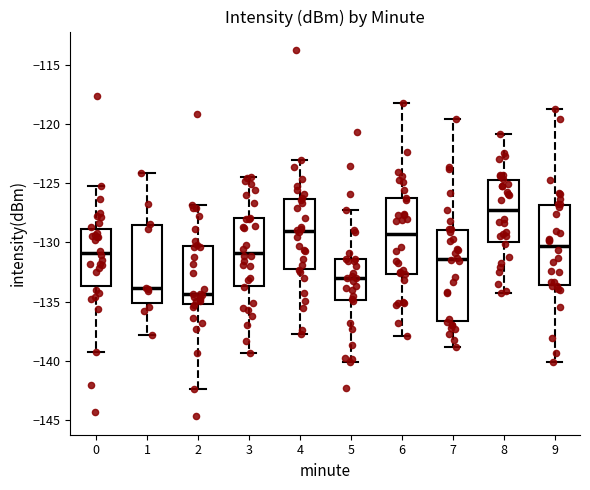

Reading left to right, read every box against the y-axis: the position of its median line, the range the box covers, and the ends of its whiskers. The values are not printed on the chart, so give them approximately, as read against the axis.

0: median -131.0, box -133.5 to -129.0, whiskers -139.5 to -125.5
1: median -134.0, box -135.0 to -128.5, whiskers -138.0 to -124.0
2: median -134.5, box -135.0 to -130.5, whiskers -142.5 to -127.0
3: median -131.0, box -133.5 to -128.0, whiskers -139.5 to -124.5
4: median -129.0, box -132.0 to -126.5, whiskers -138.0 to -123.0
5: median -133.0, box -135.0 to -131.5, whiskers -140.0 to -127.0
6: median -129.5, box -132.5 to -126.5, whiskers -138.0 to -118.0
7: median -131.5, box -136.5 to -129.0, whiskers -139.0 to -119.5
8: median -127.0, box -130.0 to -125.0, whiskers -134.5 to -121.0
9: median -130.5, box -133.5 to -127.0, whiskers -140.0 to -118.5